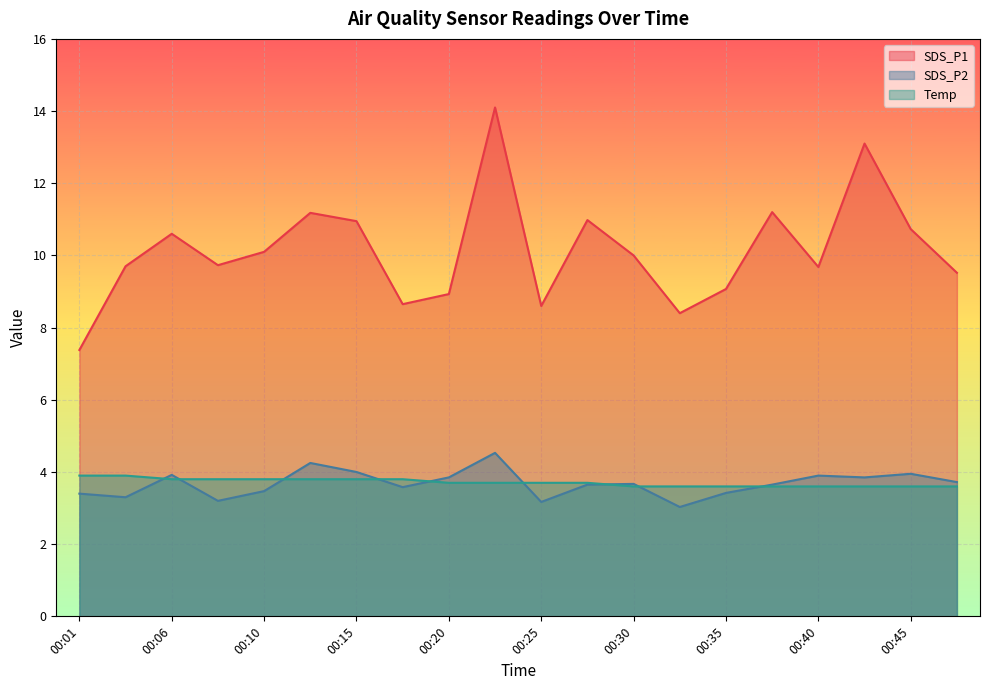

Which series changed the most between 00:18 and 00:45?

SDS_P1